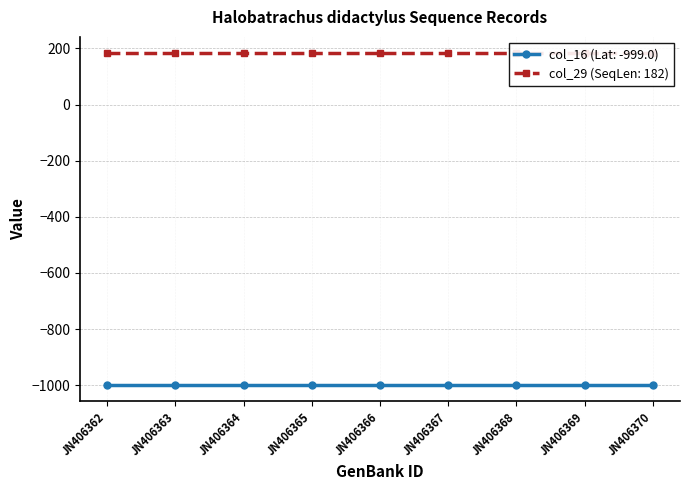

Is the value of col_29 at JN406367 greater than the value of col_16 at JN406369?

Yes